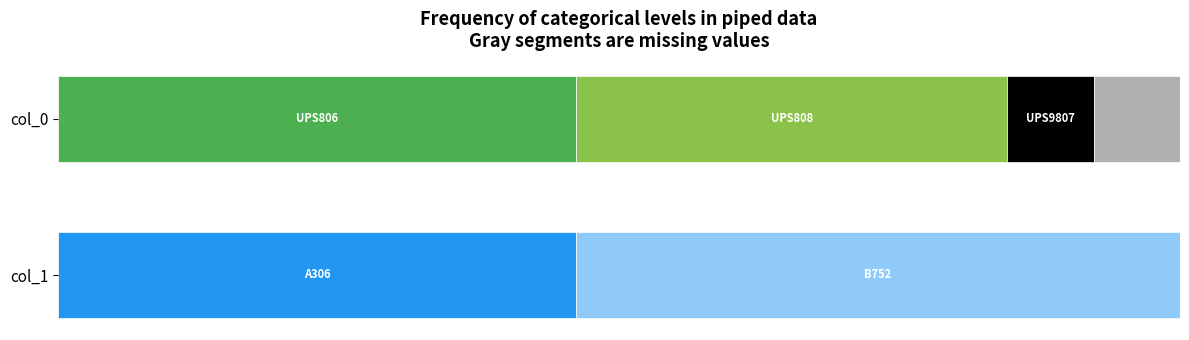

At which label does col_0_counts reach its peak?

UPS806